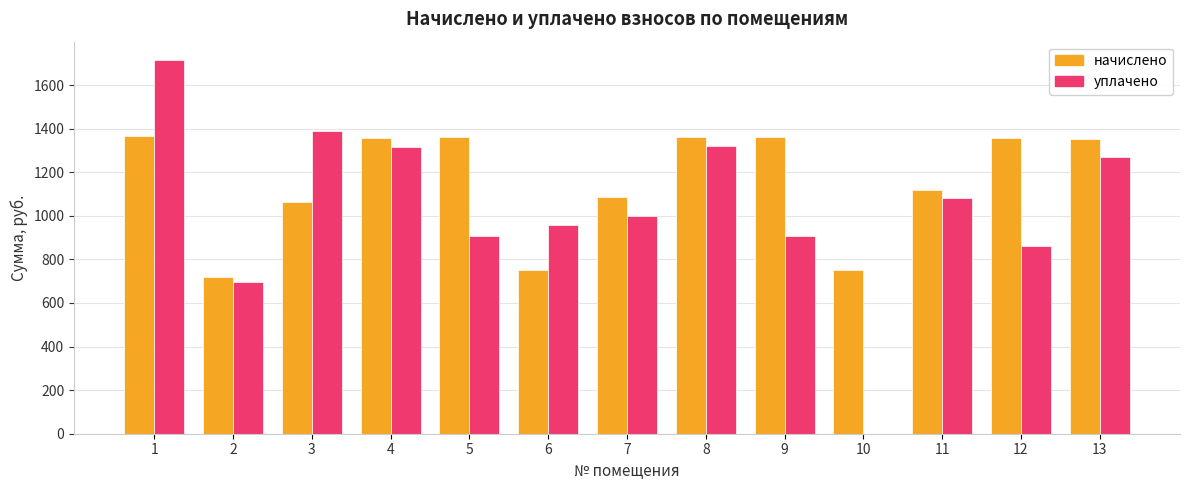

True or false: уплачено has a value of 695.2 at 13.

False